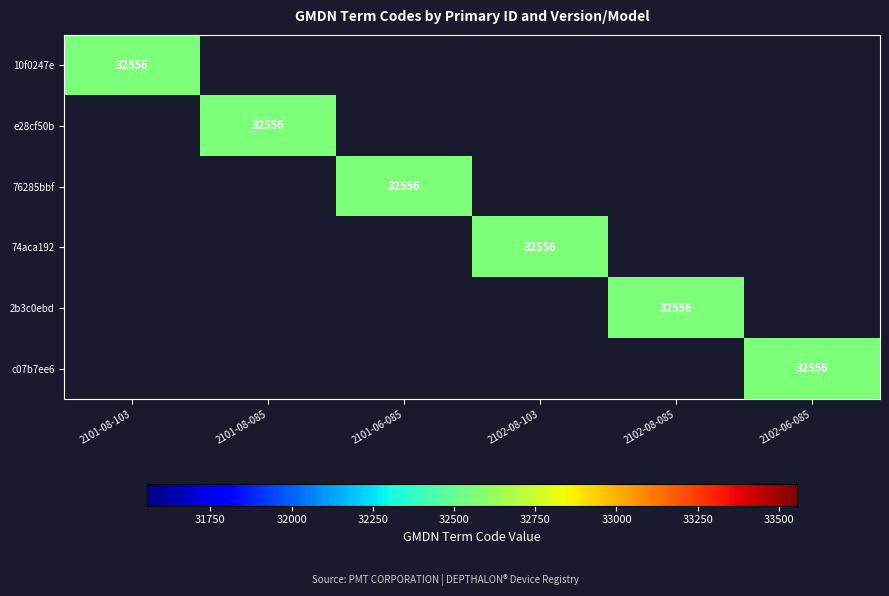

Is it true that c07b7ee6 equals 32556 at 2102-06-085?

True